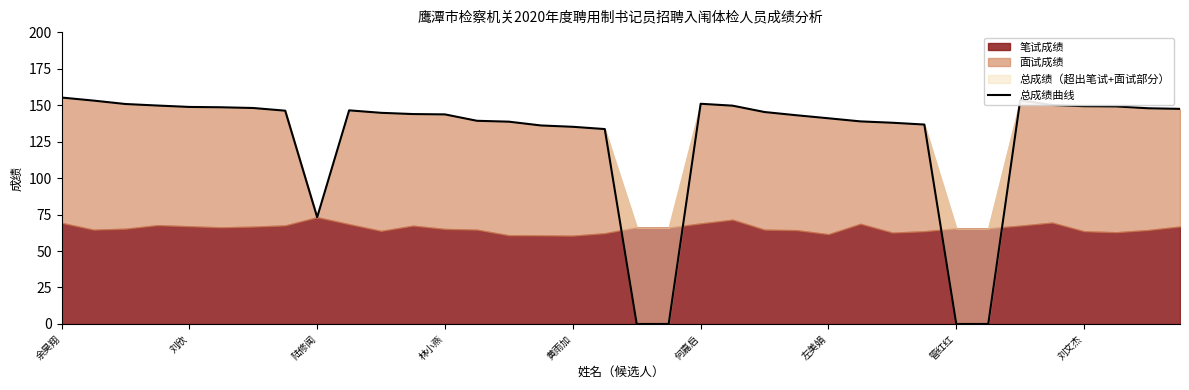

What is the label of the 34th point from the right?

陆修闻